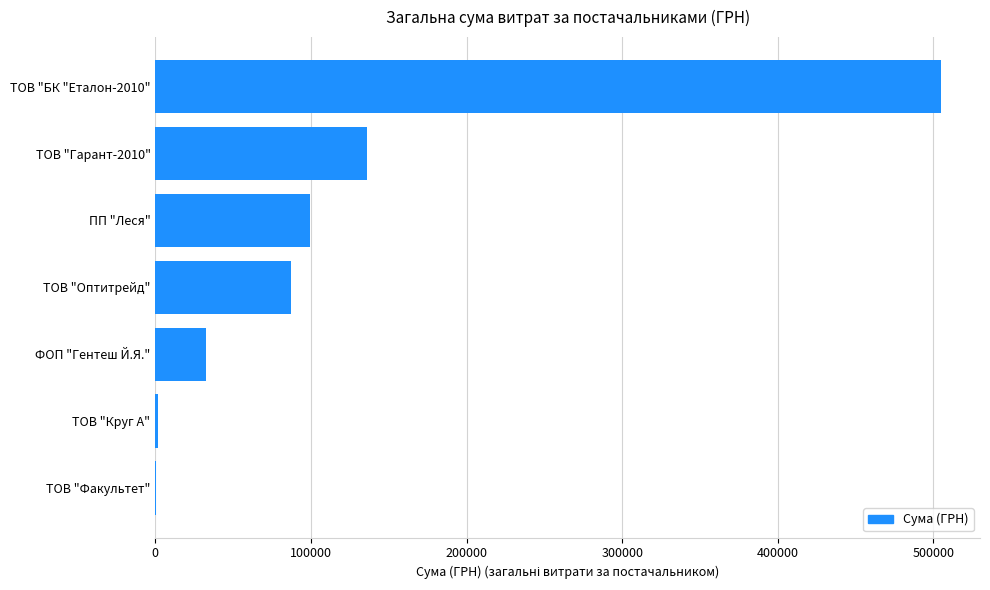

Read the value at ТОВ "Оптитрейд".

87065.4